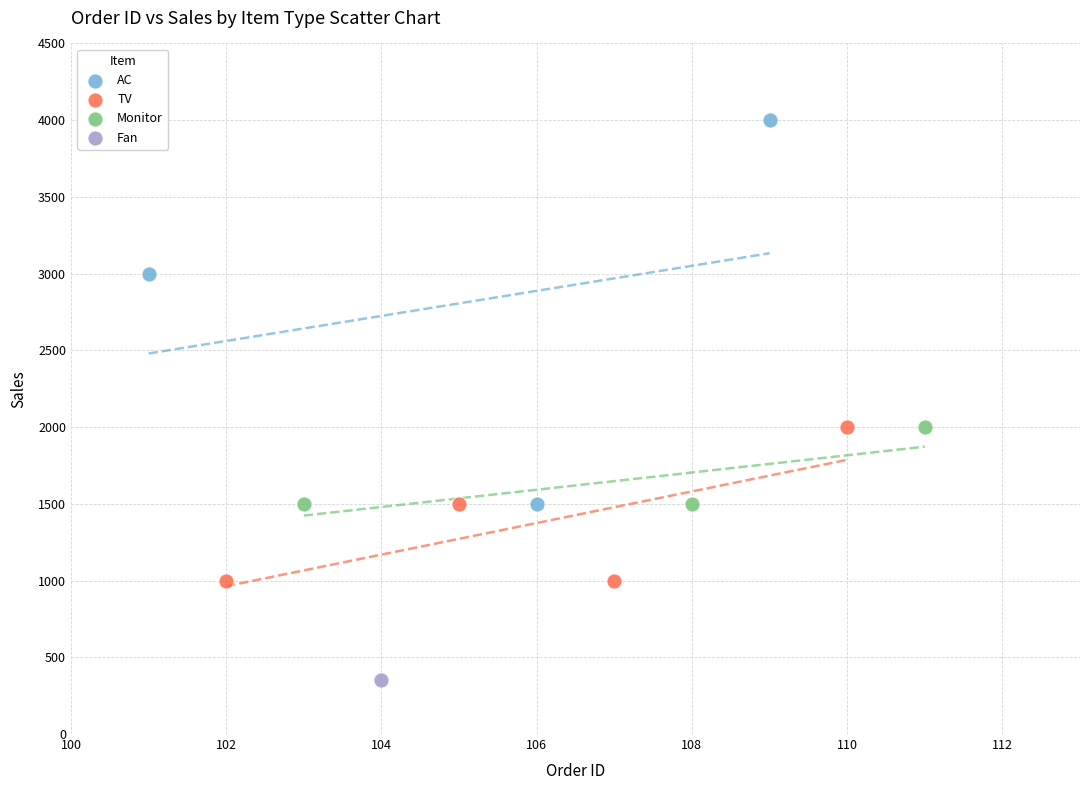

Which series reaches the minimum Y coordinate?

Fan